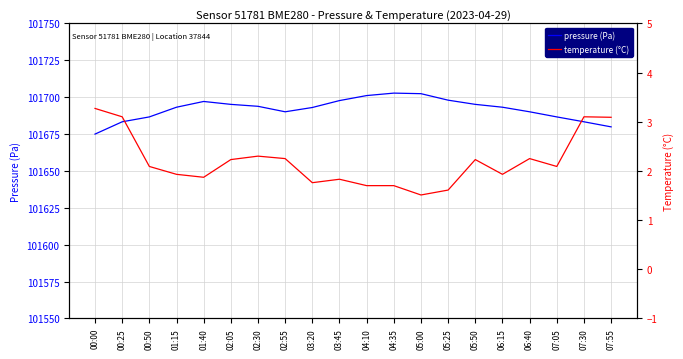

Which label corresponds to the largest value in the chart?

04:35